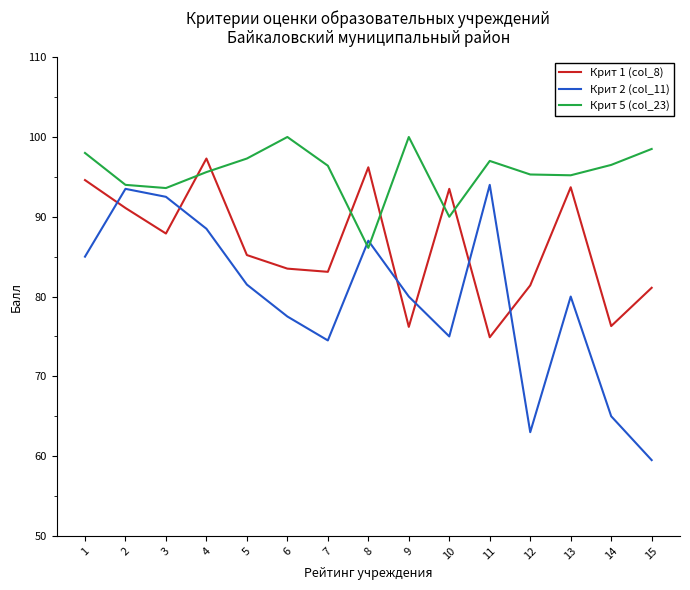

Rank the series by their maximum value, from highest to lowest.

Крит 5 (col_23), Крит 1 (col_8), Крит 2 (col_11)